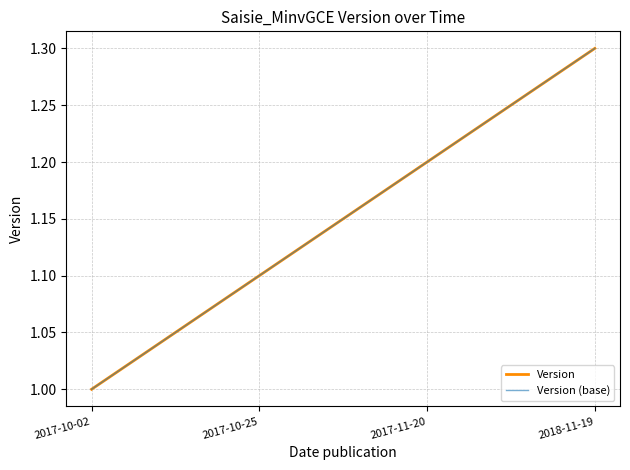

True or false: Version (base) has more than 2 interior local peaks.

False